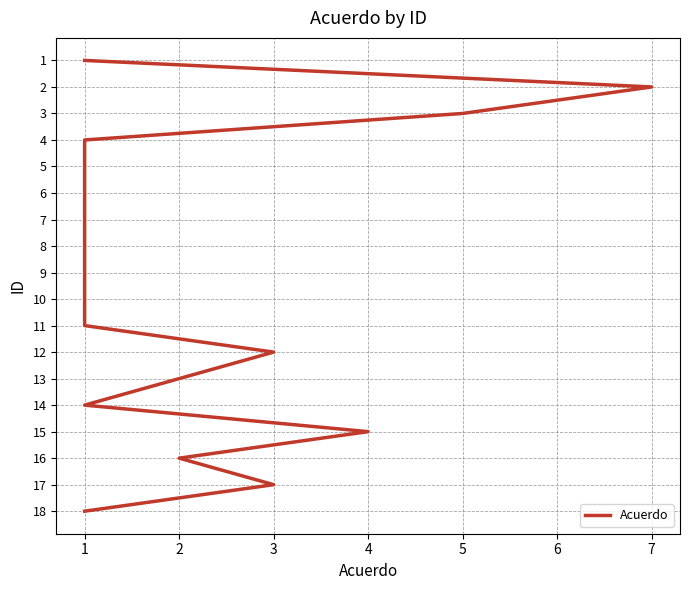

Is this an area chart (filled region under the line)?

No